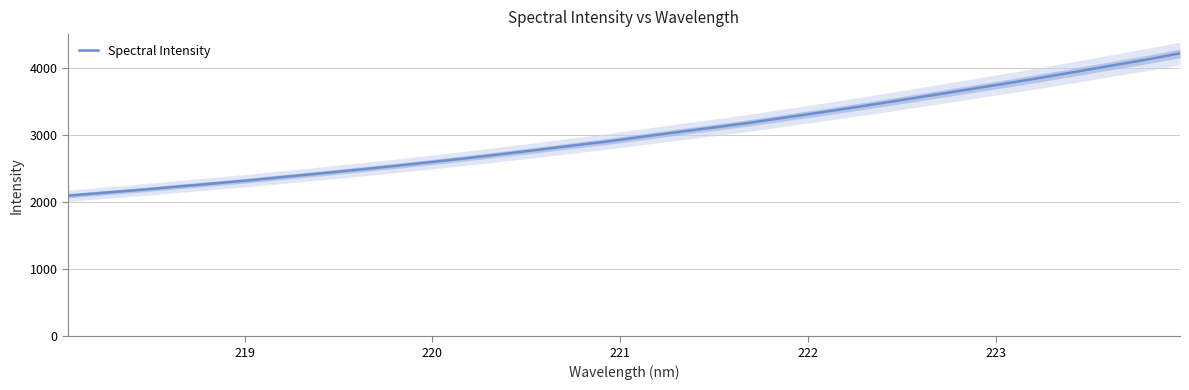

What is the difference between the maximum and minimum values?

2121.5